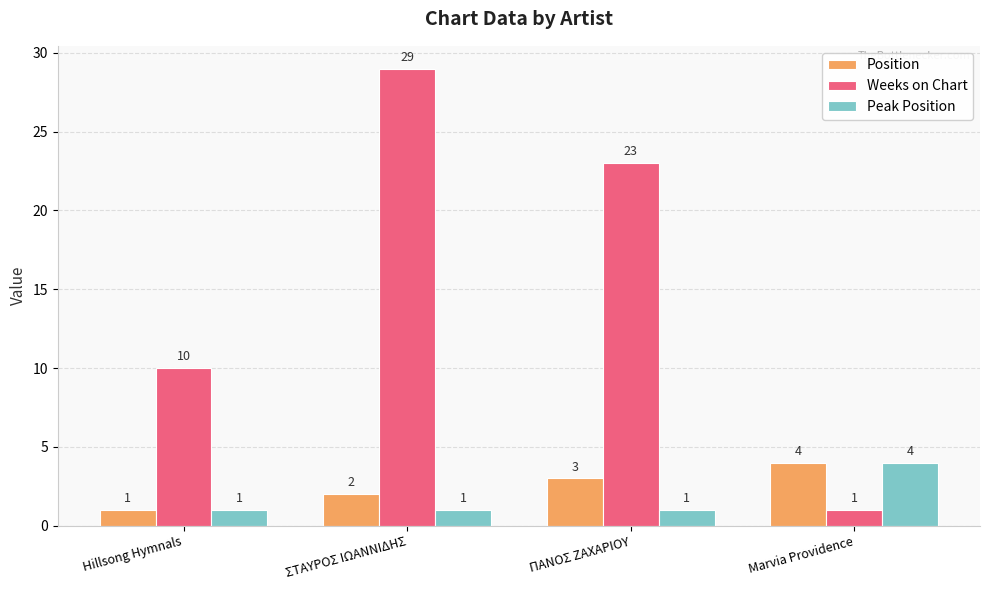

What is the total value across all series at ΣΤΑΥΡΟΣ ΙΩΑΝΝΙΔΗΣ?

32